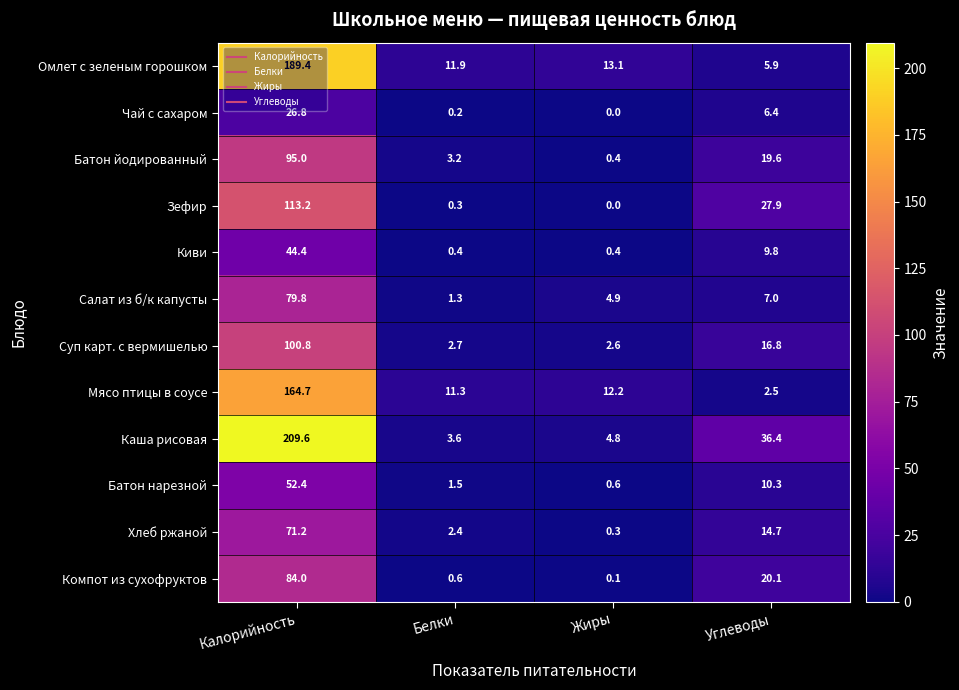

At which label does Компот из сухофруктов first exceed 20?

Калорийность